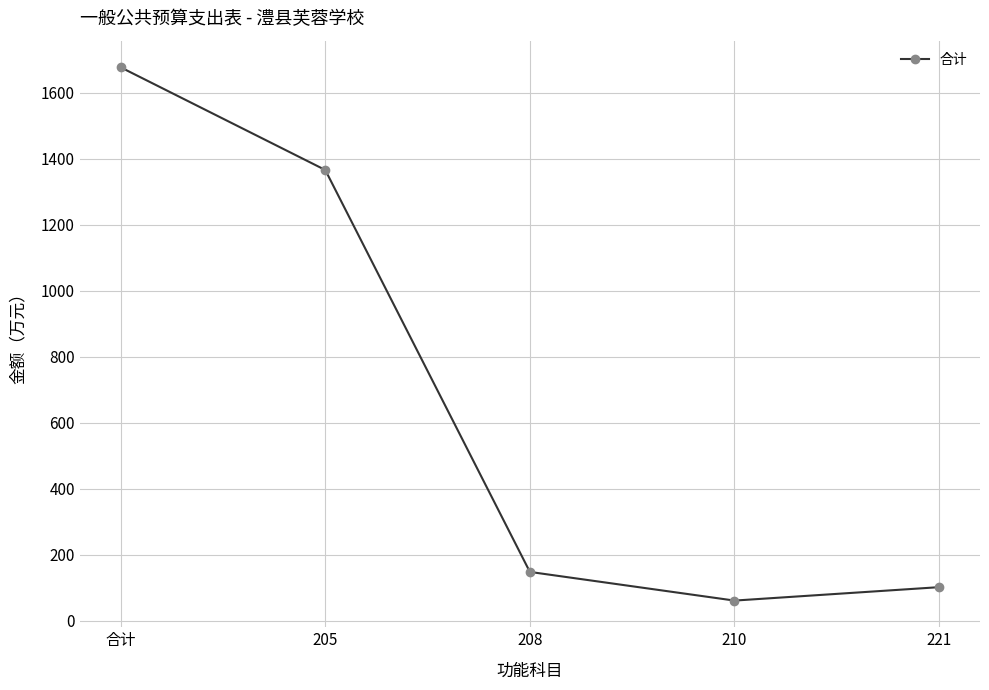

What is the difference between the maximum and minimum values?

1616.4